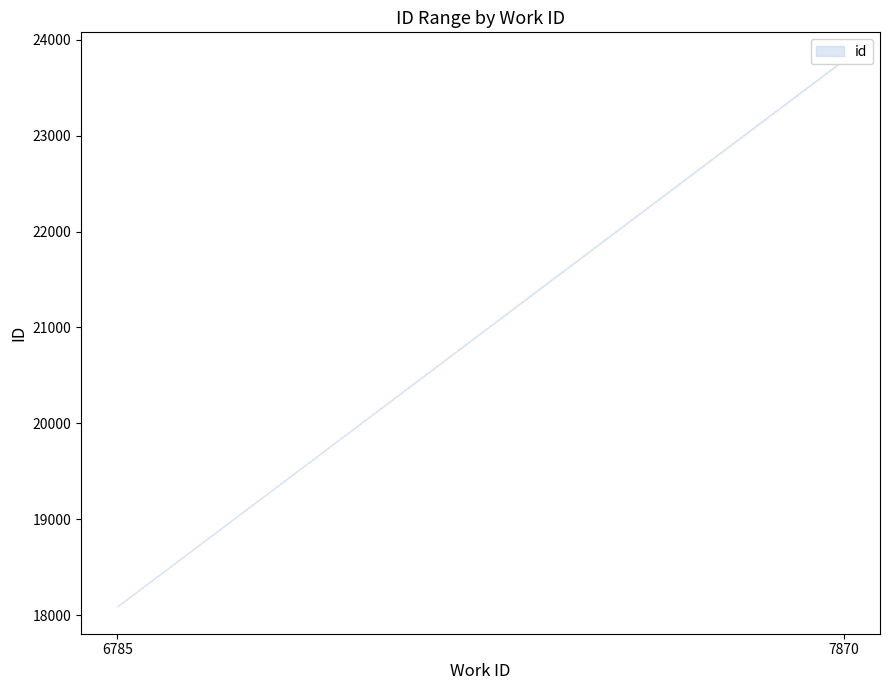

What is the ratio of the value at 7870 to the value at 7870?

1.0